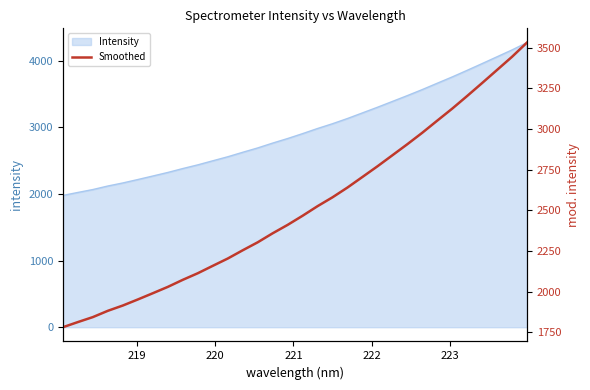

What is the greatest value displayed?

3532.1